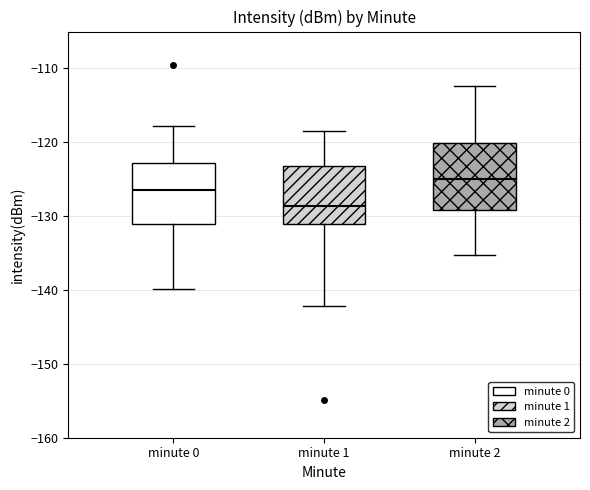

Reading left to right, read every box against the y-axis: the position of its median line, the range the box covers, and the ends of its whiskers. The values are not printed on the chart, so give them approximately, as read against the axis.

minute 0: median -126, box -131 to -123, whiskers -140 to -118
minute 1: median -129, box -131 to -123, whiskers -142 to -118
minute 2: median -125, box -129 to -120, whiskers -135 to -112